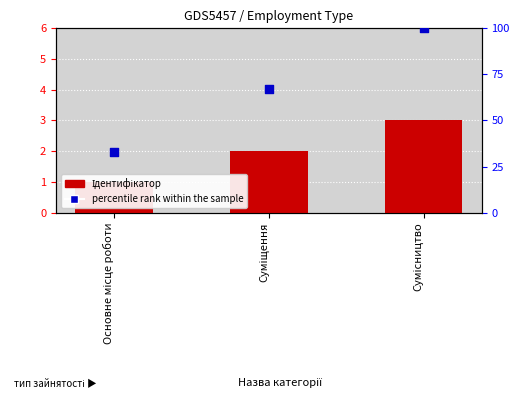

What is the total value across all series at Суміщення?

69